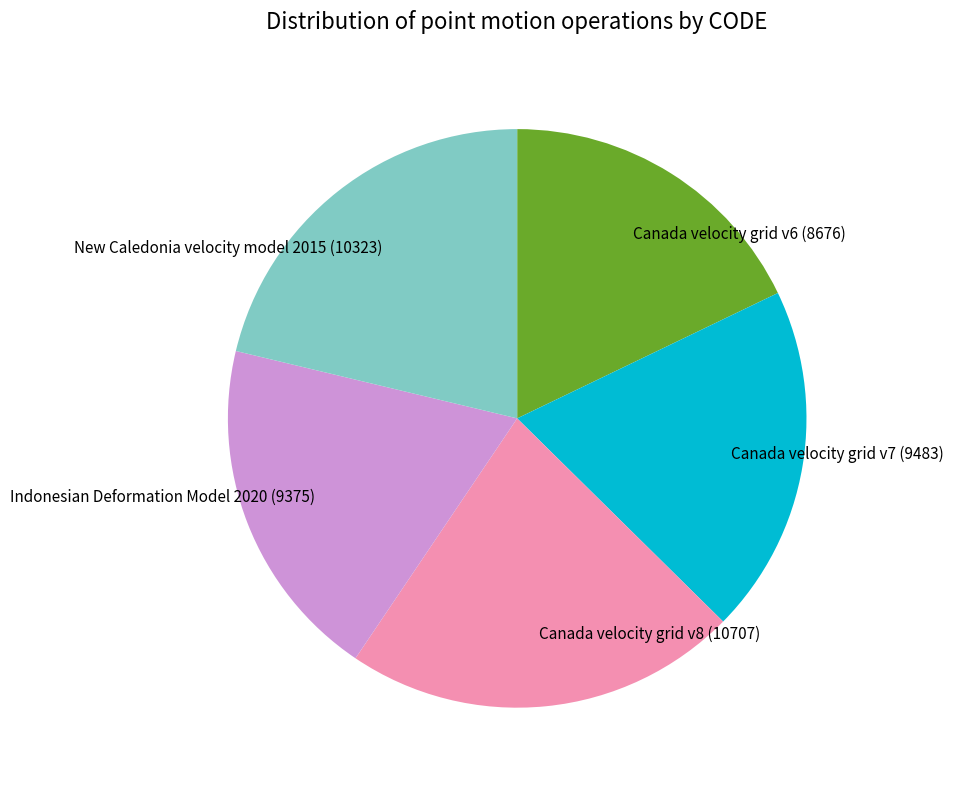

Is the sum of New Caledonia velocity model 2015 and Canada velocity grid v7 greater than half?

No